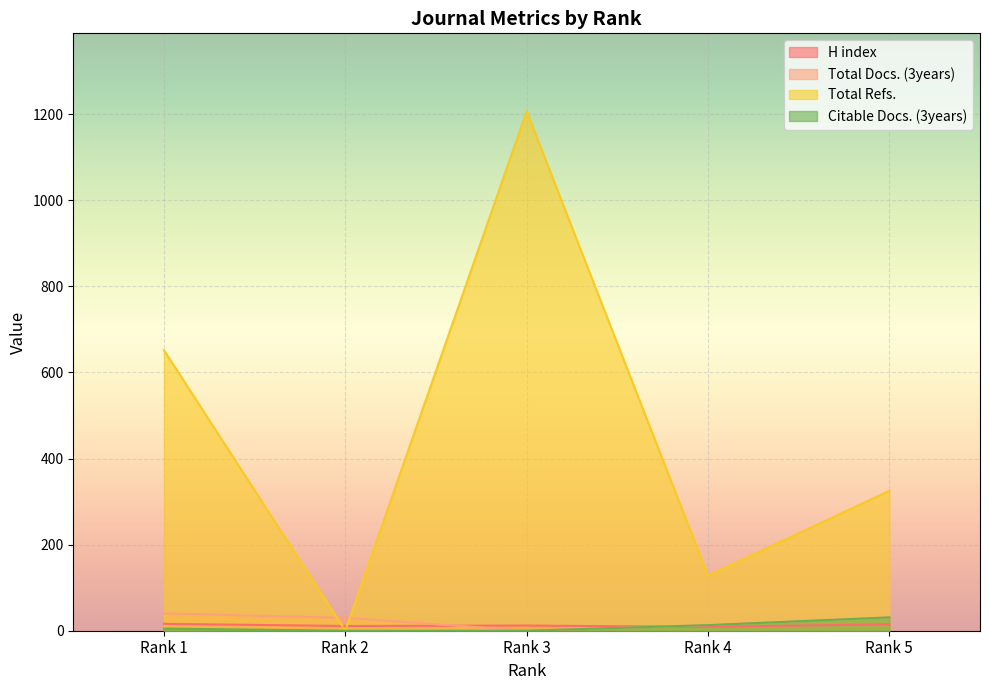

How many categories are shown in the chart?

5